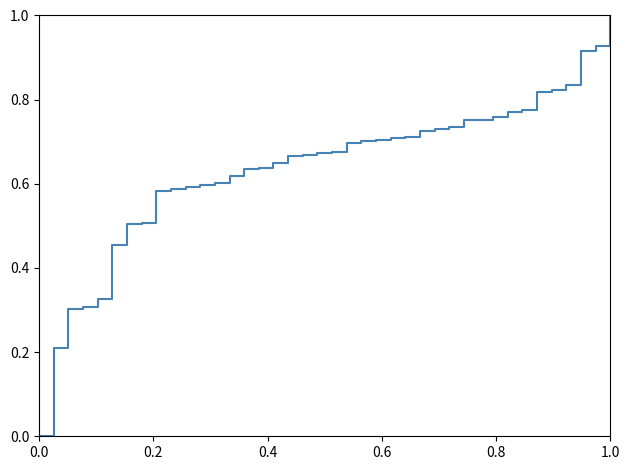

What is the difference between the maximum and minimum values?

1.0